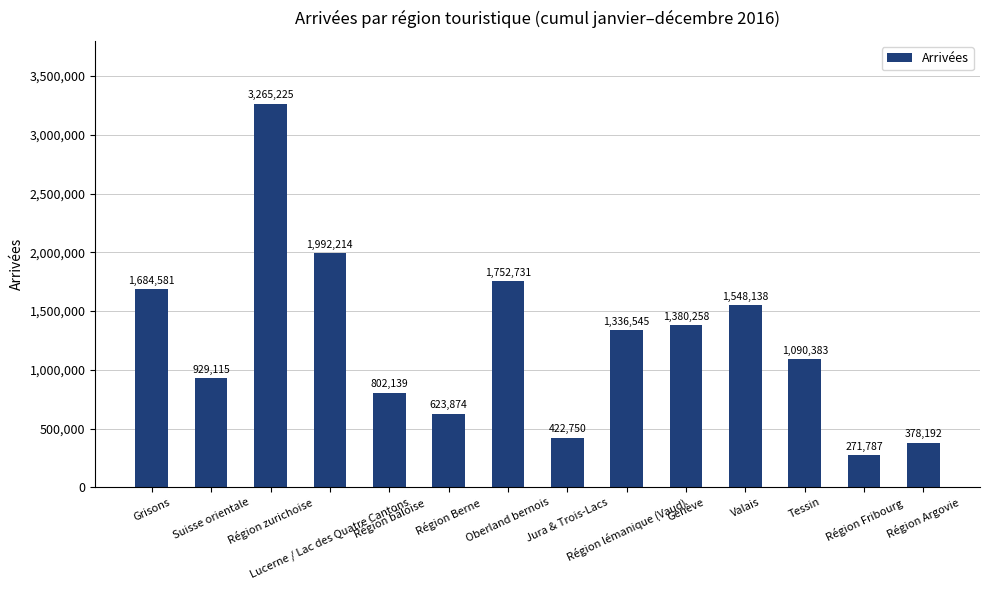

List the labels in order of value, largest first.

Région zurichoise, Lucerne / Lac des Quatre Cantons, Oberland bernois, Grisons, Valais, Genève, Région lémanique (Vaud), Tessin, Suisse orientale, Région bâloise, Région Berne, Jura & Trois-Lacs, Région Argovie, Région Fribourg